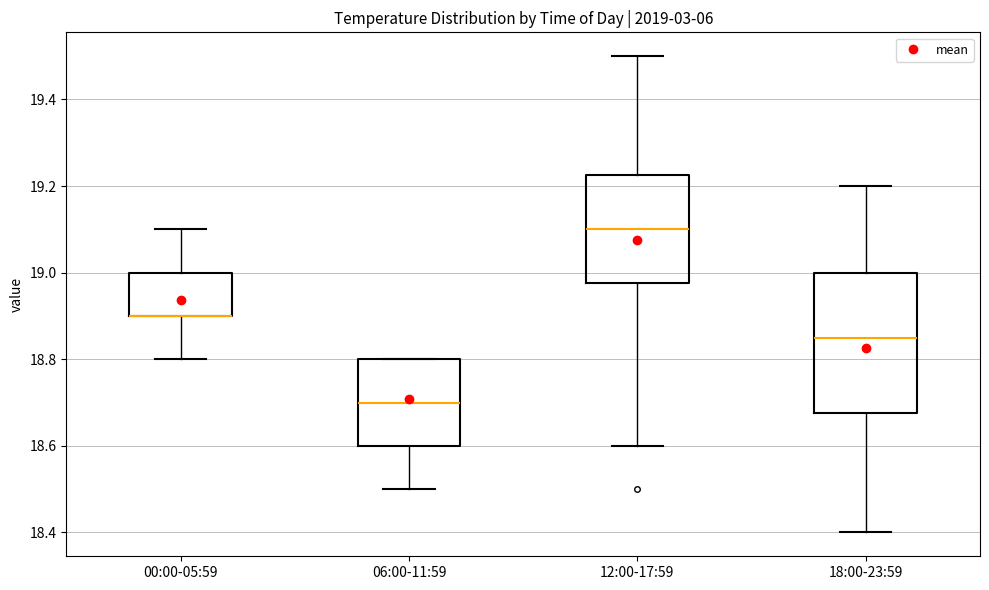

Which box is the tallest, from its lower edge to its upper edge?

18:00-23:59